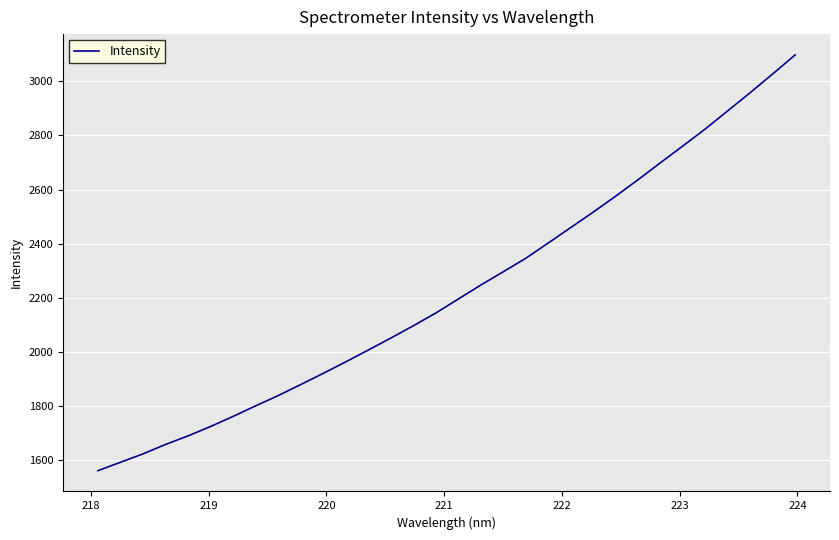

What is the minimum value shown in the chart?

1561.3